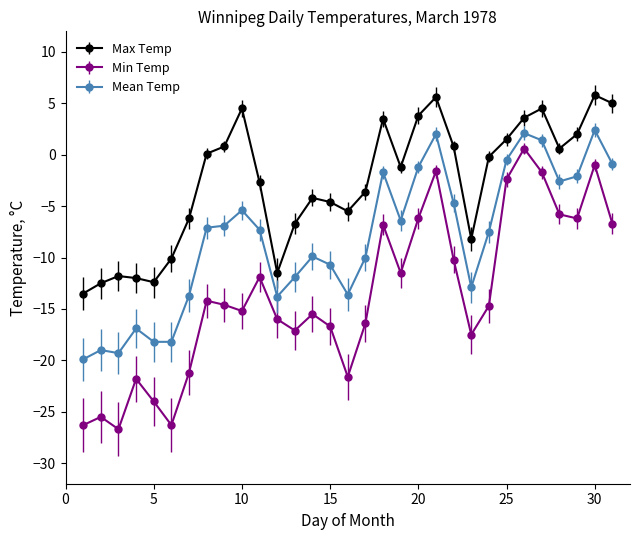

Which series has the widest spread of values?

Min Temp